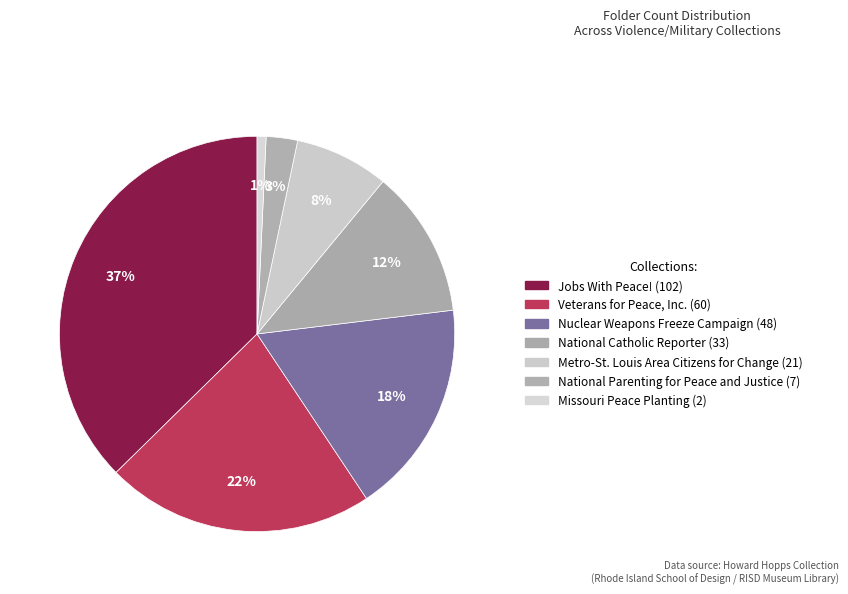

What is the ratio of the value at Metro-St. Louis Area Citizens for Change to the value at National Catholic Reporter?

0.6